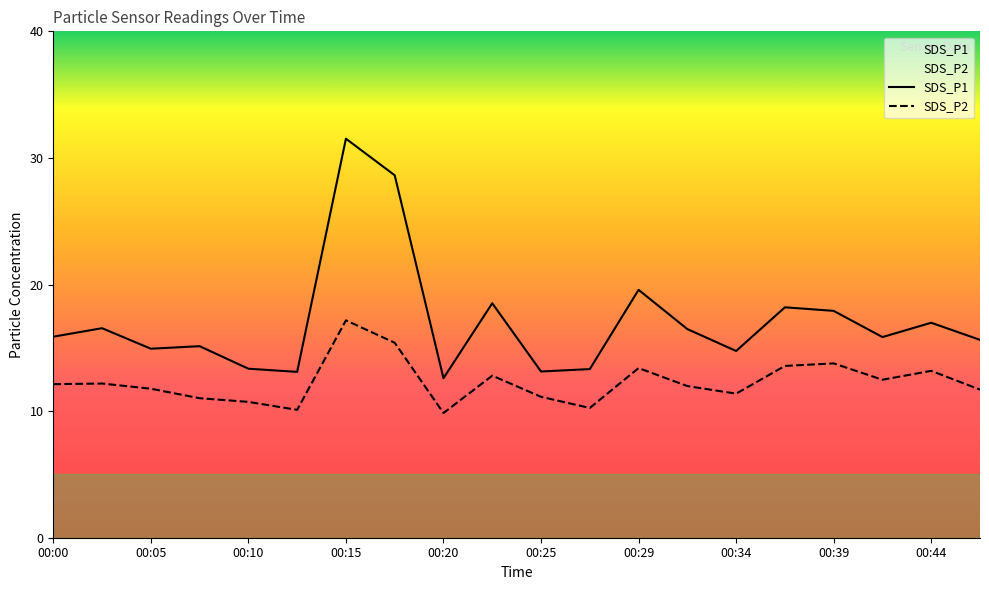

At which label does SDS_P1 first exceed 15?

00:00